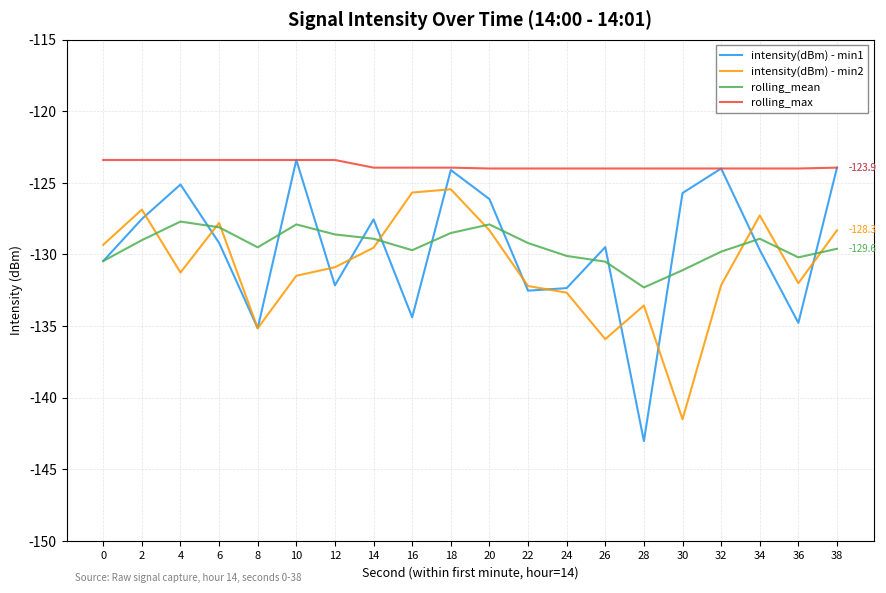

What are all the series names shown in the legend?

intensity(dBm) - min1, intensity(dBm) - min2, rolling_mean, rolling_max